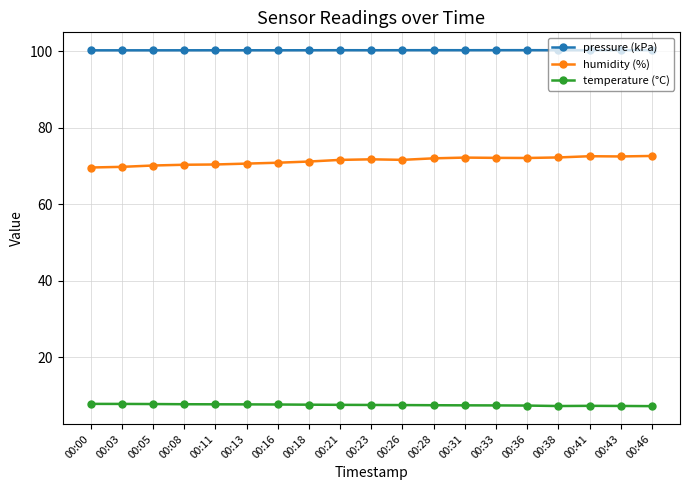

List the series in order of their peak value, lowest first.

temperature (°C), humidity (%), pressure (kPa)